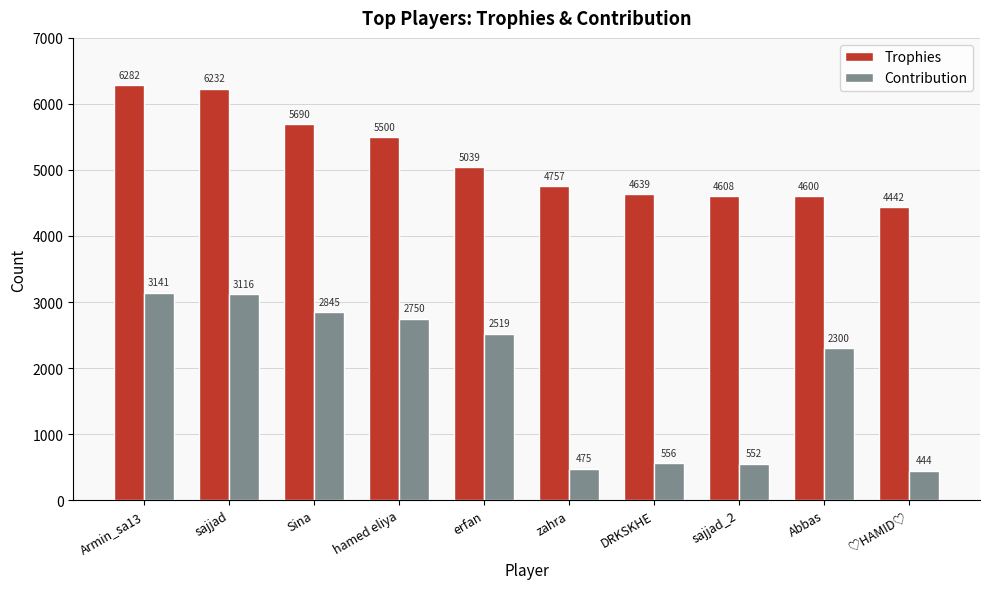

What is the sum of all Trophies values?

51789